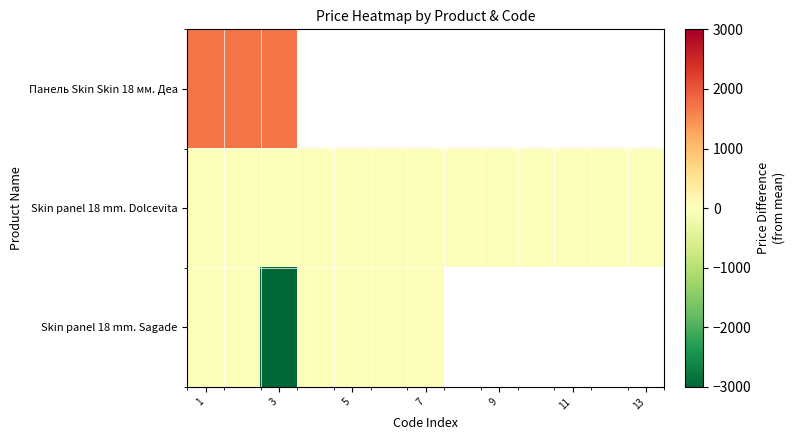

At which category is the sum across all series the highest?

1